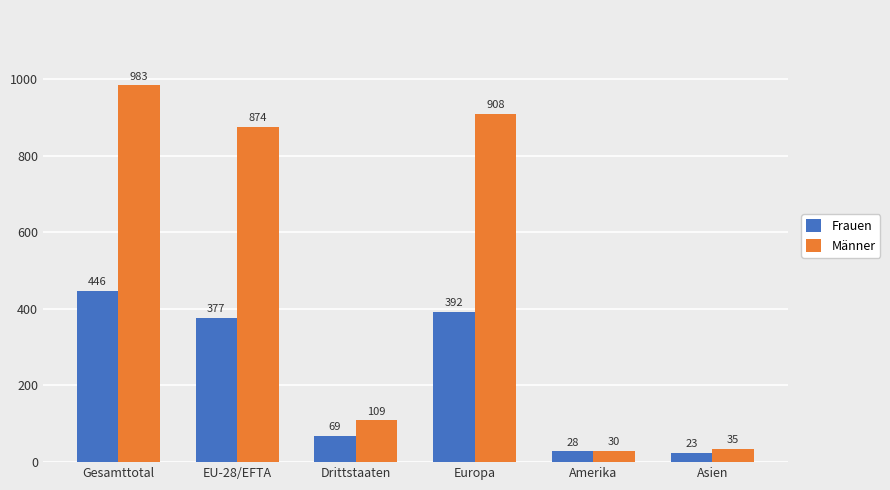

What is the difference between the Männer values at Gesamttotal and Asien?

948